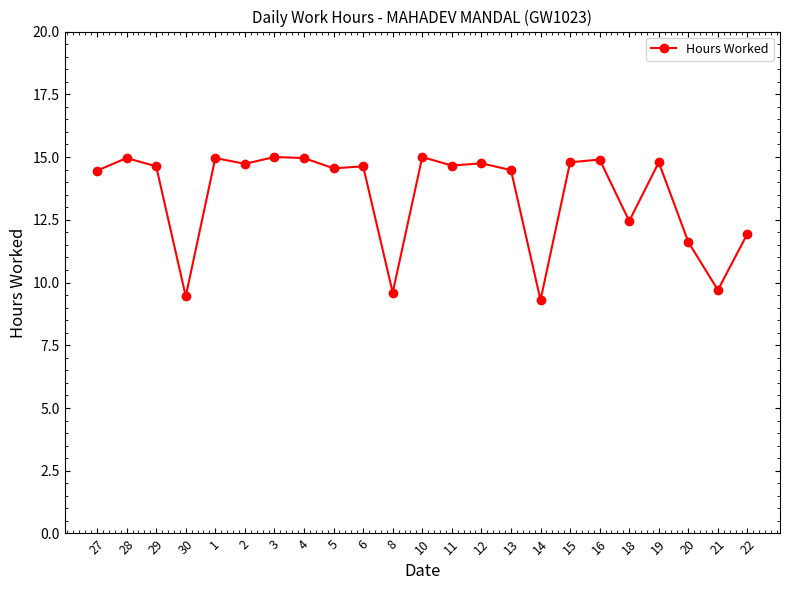

How many lines are shown in the chart?

1